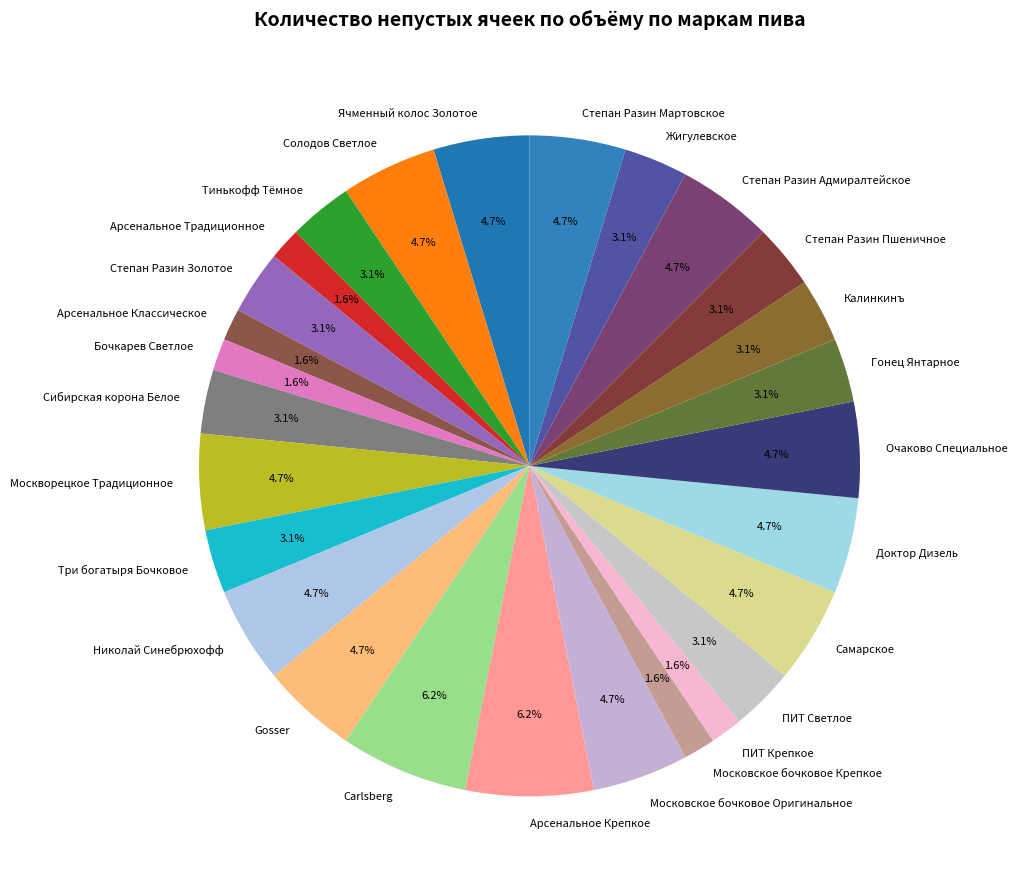

Is Степан Разин Адмиралтейское the majority of the pie?

No